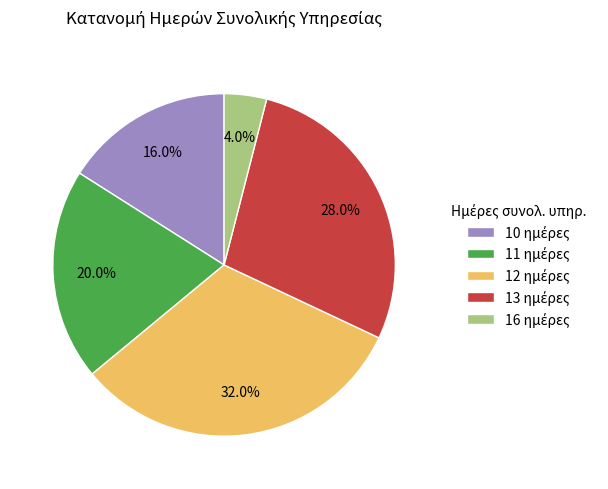

To the nearest percent, what is the difference between the largest and smallest slice percentages?

28%